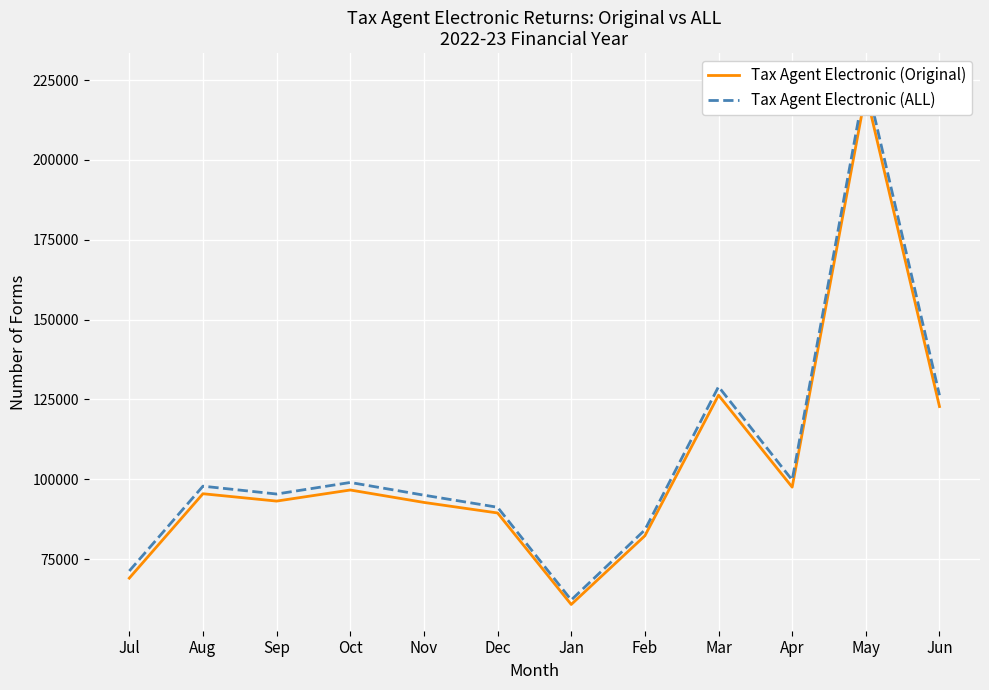

List the series in order of their peak value, lowest first.

Tax Agent Electronic (Original), Tax Agent Electronic (ALL)